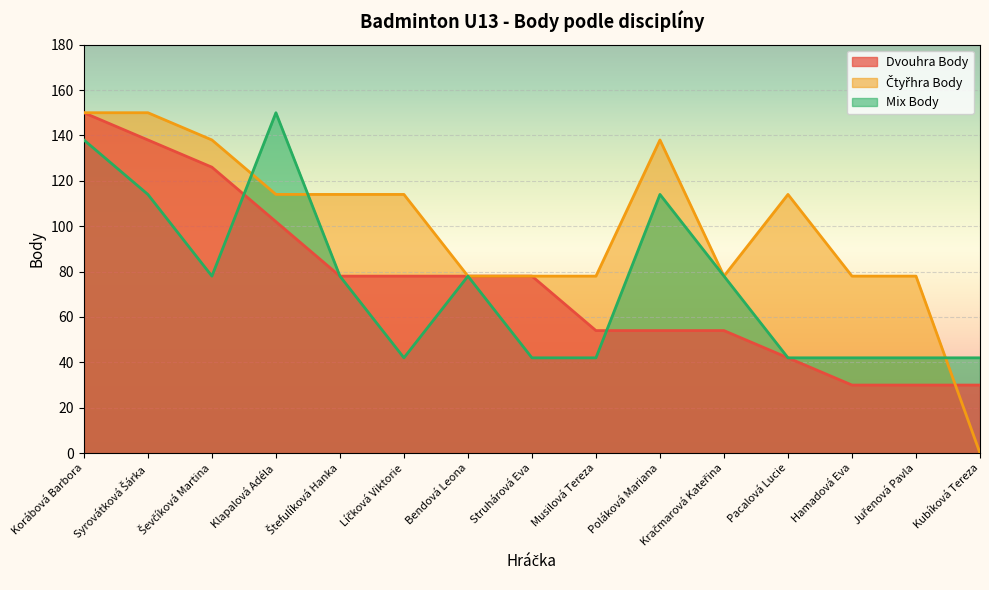

Which series has the largest range (max minus min)?

Čtyřhra Body